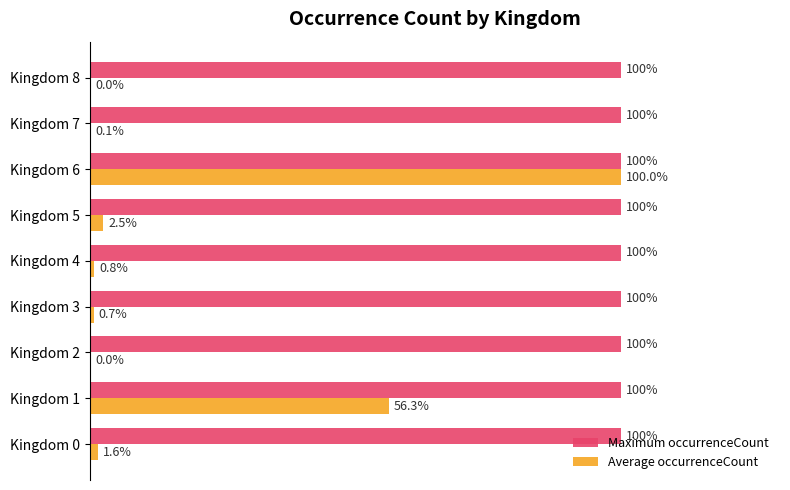

Which series has the largest total across all categories?

Maximum occurrenceCount